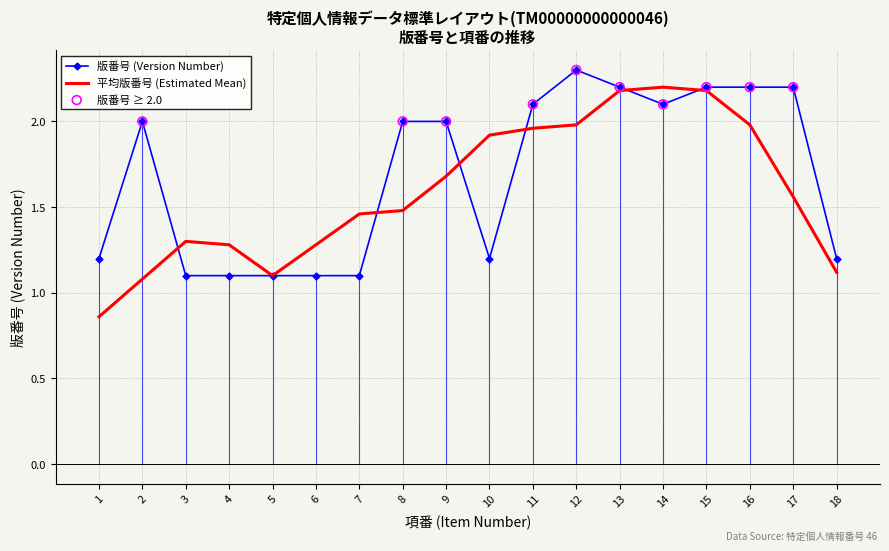

Which series changed the most between 7 and 11?

版番号 (Version Number)